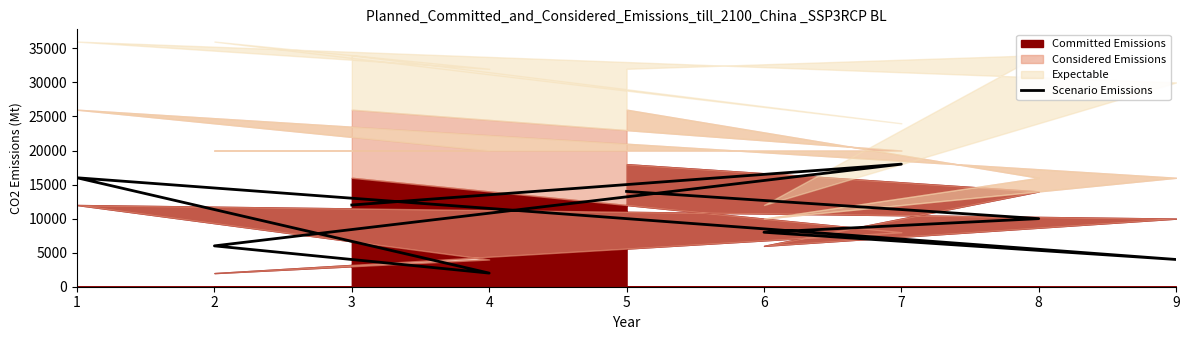

What is the value of the 7th point from the left?

6000